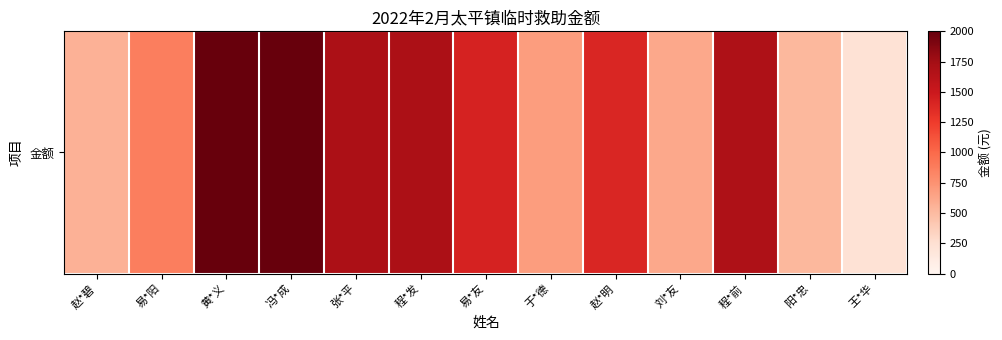

Which label corresponds to the smallest value in the chart?

王*华